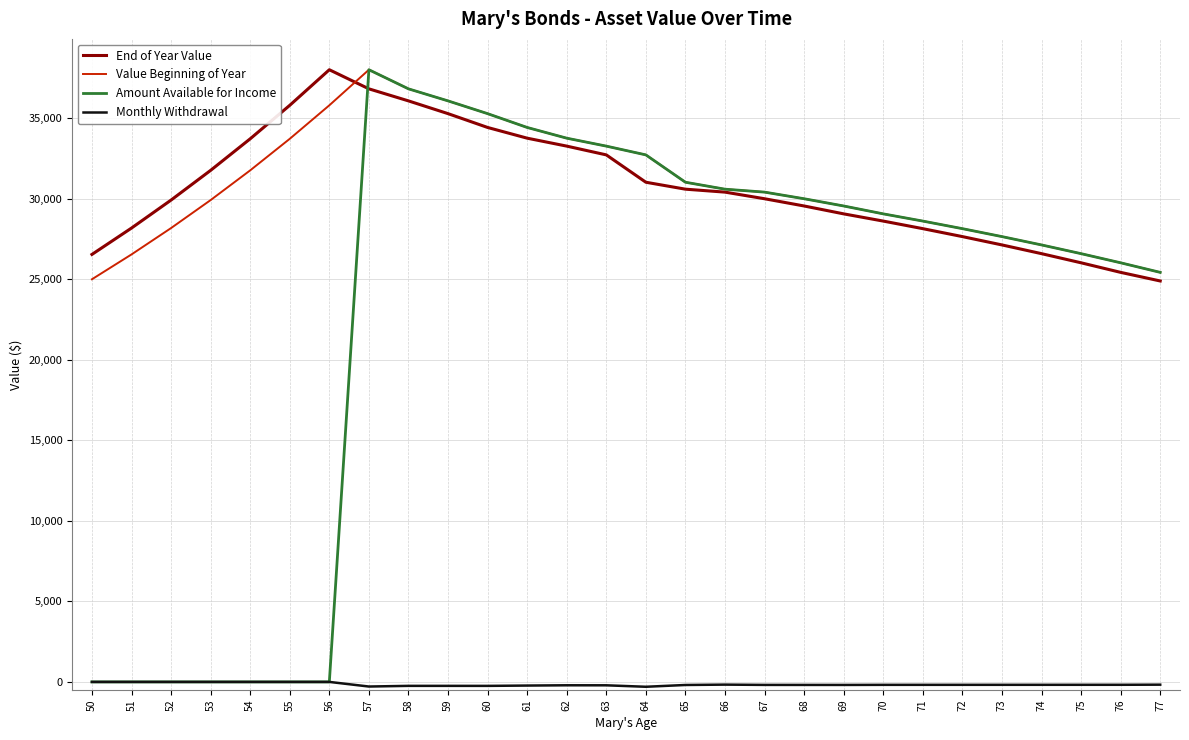

The value of Value Beginning of Year at 72 is 28142.6. True or false?

True